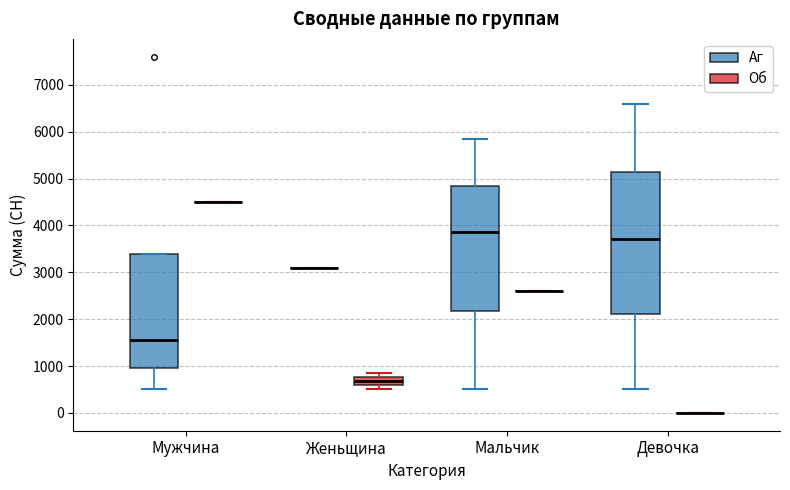

Where is the upper edge of the box for Мальчик (Аг) on the y-axis? The values are not printed on the chart, so give them approximately, as read against the axis.

4900